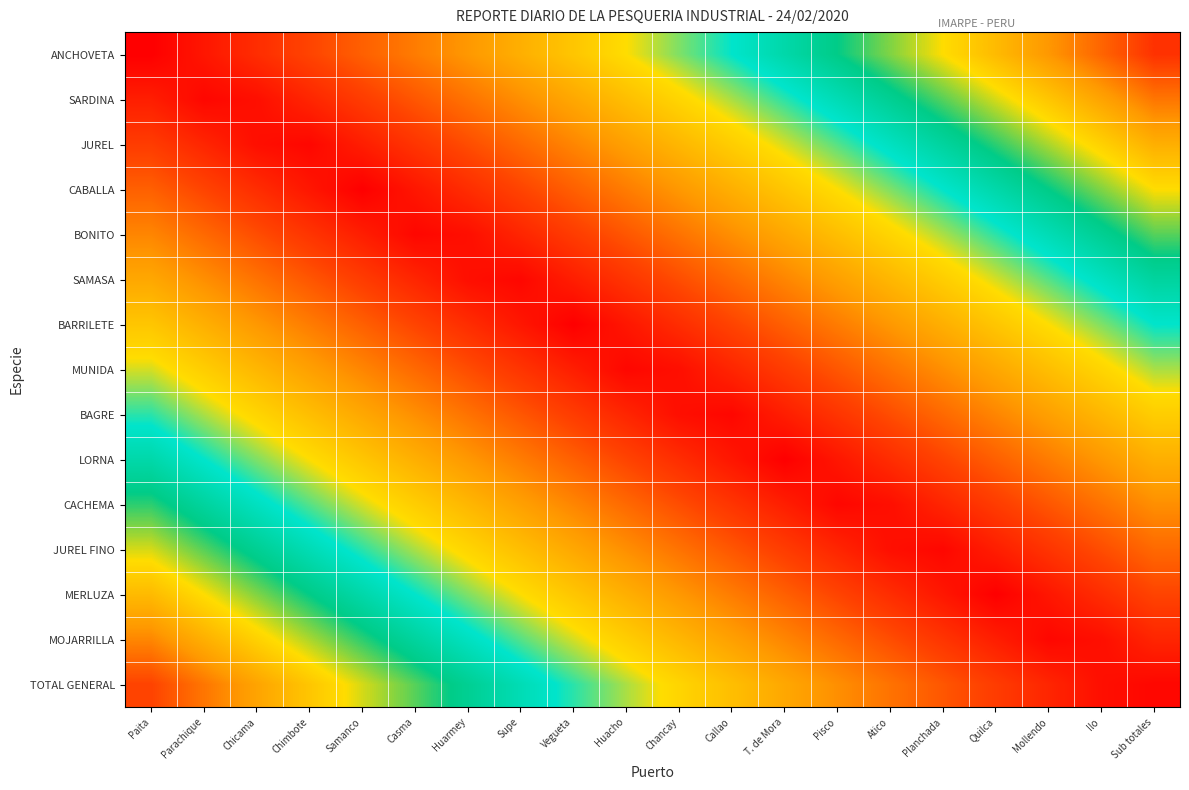

Reading left to right, list all the values displayed in this chart.

ANCHOVETA: Paita=0.0	Parachique=0.1	Chicama=0.1	Chimbote=0.1	Samanco=0.2	Casma=0.2	Huarmey=0.3	Supe=0.3	Vegueta=0.4	Huacho=0.5	Chancay=0.5	Callao=0.6	T. de Mora=0.6	Pisco=0.7	Atico=0.7	Planchada=0.8	Quilca=0.8	Mollendo=0.8	Ilo=0.9	Sub totales=0.9
SARDINA: Paita=0.1	Parachique=0.0	Chicama=0.0	Chimbote=0.1	Samanco=0.1	Casma=0.2	Huarmey=0.2	Supe=0.3	Vegueta=0.3	Huacho=0.4	Chancay=0.4	Callao=0.5	T. de Mora=0.5	Pisco=0.6	Atico=0.6	Planchada=0.7	Quilca=0.7	Mollendo=0.8	Ilo=0.8	Sub totales=0.9
JUREL: Paita=0.1	Parachique=0.1	Chicama=0.0	Chimbote=0.0	Samanco=0.1	Casma=0.1	Huarmey=0.2	Supe=0.2	Vegueta=0.3	Huacho=0.3	Chancay=0.4	Callao=0.4	T. de Mora=0.5	Pisco=0.5	Atico=0.6	Planchada=0.6	Quilca=0.7	Mollendo=0.7	Ilo=0.8	Sub totales=0.8
CABALLA: Paita=0.2	Parachique=0.2	Chicama=0.1	Chimbote=0.1	Samanco=0.0	Casma=0.0	Huarmey=0.1	Supe=0.1	Vegueta=0.2	Huacho=0.2	Chancay=0.3	Callao=0.4	T. de Mora=0.4	Pisco=0.5	Atico=0.5	Planchada=0.6	Quilca=0.6	Mollendo=0.6	Ilo=0.7	Sub totales=0.8
BONITO: Paita=0.3	Parachique=0.2	Chicama=0.2	Chimbote=0.1	Samanco=0.1	Casma=0.0	Huarmey=0.0	Supe=0.1	Vegueta=0.1	Huacho=0.2	Chancay=0.2	Callao=0.3	T. de Mora=0.3	Pisco=0.4	Atico=0.4	Planchada=0.5	Quilca=0.5	Mollendo=0.6	Ilo=0.6	Sub totales=0.7
SAMASA: Paita=0.3	Parachique=0.3	Chicama=0.2	Chimbote=0.2	Samanco=0.1	Casma=0.1	Huarmey=0.0	Supe=0.0	Vegueta=0.1	Huacho=0.1	Chancay=0.2	Callao=0.2	T. de Mora=0.3	Pisco=0.3	Atico=0.4	Planchada=0.4	Quilca=0.5	Mollendo=0.5	Ilo=0.6	Sub totales=0.6
BARRILETE: Paita=0.4	Parachique=0.4	Chicama=0.3	Chimbote=0.2	Samanco=0.2	Casma=0.2	Huarmey=0.1	Supe=0.1	Vegueta=0.0	Huacho=0.0	Chancay=0.1	Callao=0.2	T. de Mora=0.2	Pisco=0.2	Atico=0.3	Planchada=0.3	Quilca=0.4	Mollendo=0.4	Ilo=0.5	Sub totales=0.5
MUNIDA: Paita=0.5	Parachique=0.4	Chicama=0.4	Chimbote=0.3	Samanco=0.3	Casma=0.2	Huarmey=0.2	Supe=0.1	Vegueta=0.1	Huacho=0.0	Chancay=0.0	Callao=0.1	T. de Mora=0.1	Pisco=0.2	Atico=0.2	Planchada=0.3	Quilca=0.3	Mollendo=0.4	Ilo=0.4	Sub totales=0.5
BAGRE: Paita=0.5	Parachique=0.5	Chicama=0.4	Chimbote=0.4	Samanco=0.3	Casma=0.3	Huarmey=0.2	Supe=0.2	Vegueta=0.1	Huacho=0.1	Chancay=0.0	Callao=0.0	T. de Mora=0.1	Pisco=0.1	Atico=0.2	Planchada=0.2	Quilca=0.3	Mollendo=0.3	Ilo=0.4	Sub totales=0.4
LORNA: Paita=0.6	Parachique=0.5	Chicama=0.5	Chimbote=0.4	Samanco=0.4	Casma=0.3	Huarmey=0.3	Supe=0.2	Vegueta=0.2	Huacho=0.1	Chancay=0.1	Callao=0.0	T. de Mora=0.0	Pisco=0.1	Atico=0.1	Planchada=0.2	Quilca=0.2	Mollendo=0.2	Ilo=0.3	Sub totales=0.3
CACHEMA: Paita=0.7	Parachique=0.6	Chicama=0.6	Chimbote=0.5	Samanco=0.5	Casma=0.4	Huarmey=0.4	Supe=0.3	Vegueta=0.3	Huacho=0.2	Chancay=0.2	Callao=0.1	T. de Mora=0.1	Pisco=0.0	Atico=0.0	Planchada=0.1	Quilca=0.1	Mollendo=0.2	Ilo=0.2	Sub totales=0.3
JUREL FINO: Paita=0.7	Parachique=0.7	Chicama=0.6	Chimbote=0.6	Samanco=0.5	Casma=0.5	Huarmey=0.4	Supe=0.4	Vegueta=0.3	Huacho=0.3	Chancay=0.2	Callao=0.2	T. de Mora=0.1	Pisco=0.1	Atico=0.0	Planchada=0.0	Quilca=0.1	Mollendo=0.1	Ilo=0.2	Sub totales=0.2
MERLUZA: Paita=0.8	Parachique=0.8	Chicama=0.7	Chimbote=0.7	Samanco=0.6	Casma=0.6	Huarmey=0.5	Supe=0.5	Vegueta=0.4	Huacho=0.4	Chancay=0.3	Callao=0.2	T. de Mora=0.2	Pisco=0.2	Atico=0.1	Planchada=0.1	Quilca=0.0	Mollendo=0.0	Ilo=0.1	Sub totales=0.1
MOJARRILLA: Paita=0.9	Parachique=0.8	Chicama=0.8	Chimbote=0.7	Samanco=0.7	Casma=0.6	Huarmey=0.6	Supe=0.5	Vegueta=0.5	Huacho=0.4	Chancay=0.4	Callao=0.3	T. de Mora=0.3	Pisco=0.2	Atico=0.2	Planchada=0.1	Quilca=0.1	Mollendo=0.0	Ilo=0.0	Sub totales=0.1
TOTAL GENERAL: Paita=0.9	Parachique=0.9	Chicama=0.8	Chimbote=0.8	Samanco=0.7	Casma=0.7	Huarmey=0.6	Supe=0.6	Vegueta=0.5	Huacho=0.5	Chancay=0.4	Callao=0.4	T. de Mora=0.3	Pisco=0.3	Atico=0.2	Planchada=0.2	Quilca=0.1	Mollendo=0.1	Ilo=0.0	Sub totales=0.0